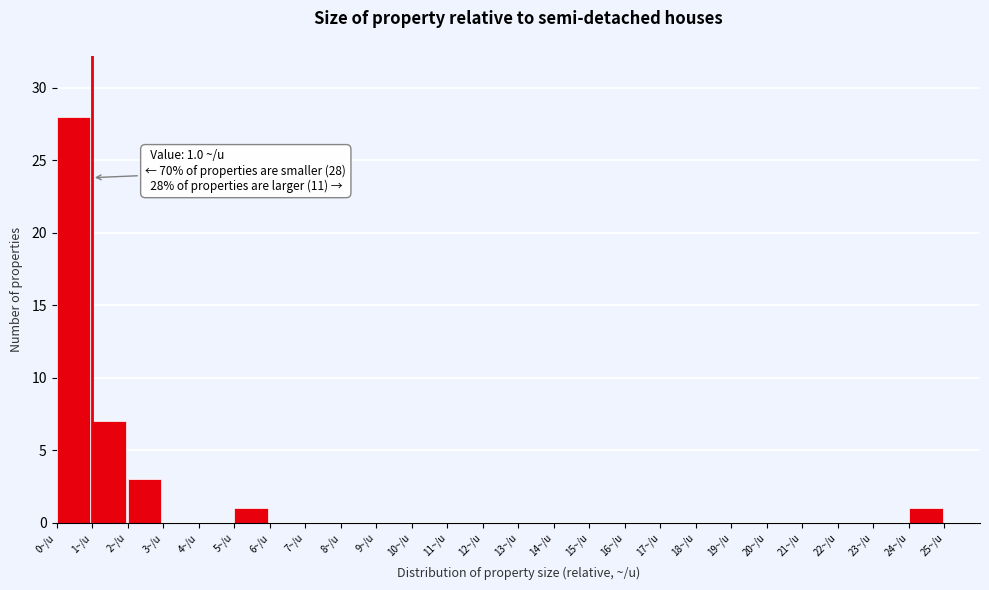

Which range on the x-axis has the tallest bar?

0 to 1